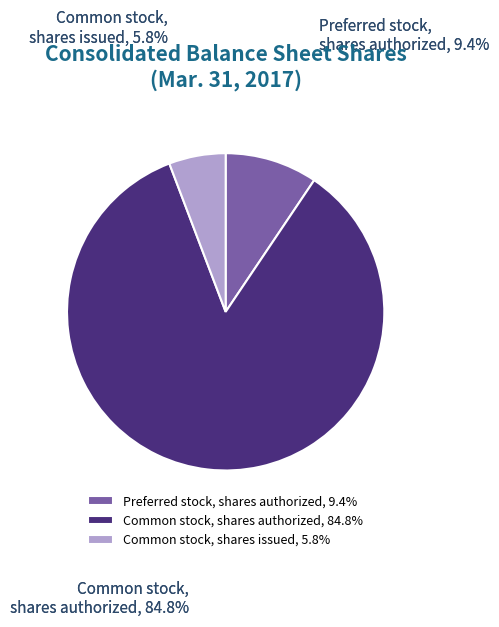

Which slice is the smallest?

Common stock, shares issued